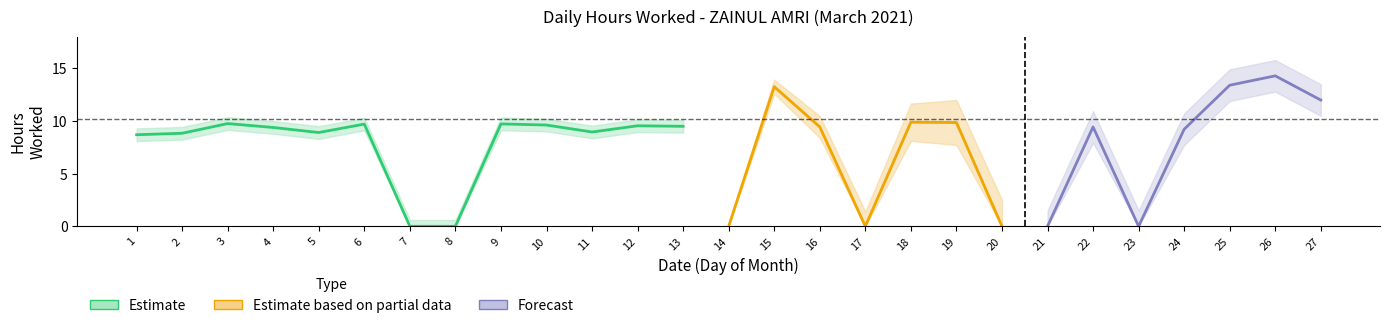

Which category has the highest value across all series?

26